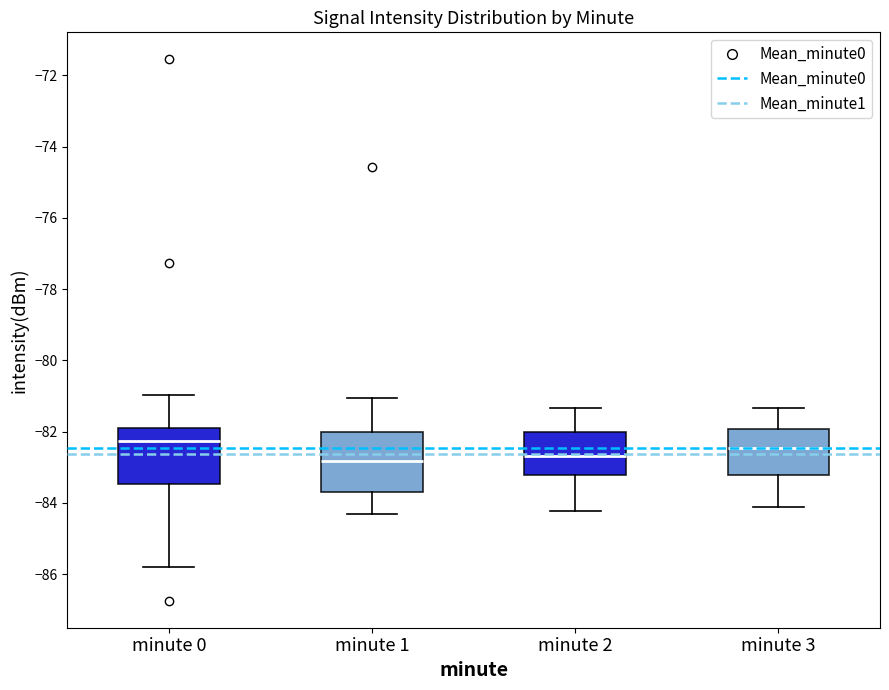

Reading left to right, read every box against the y-axis: the position of its median line, the range the box covers, and the ends of its whiskers. The values are not printed on the chart, so give them approximately, as read against the axis.

minute 0: median -82.2, box -83.4 to -81.8, whiskers -85.8 to -81.0
minute 1: median -82.8, box -83.8 to -82.0, whiskers -84.4 to -81.0
minute 2: median -82.6, box -83.2 to -82.0, whiskers -84.2 to -81.4
minute 3: median -82.4, box -83.2 to -82.0, whiskers -84.0 to -81.4